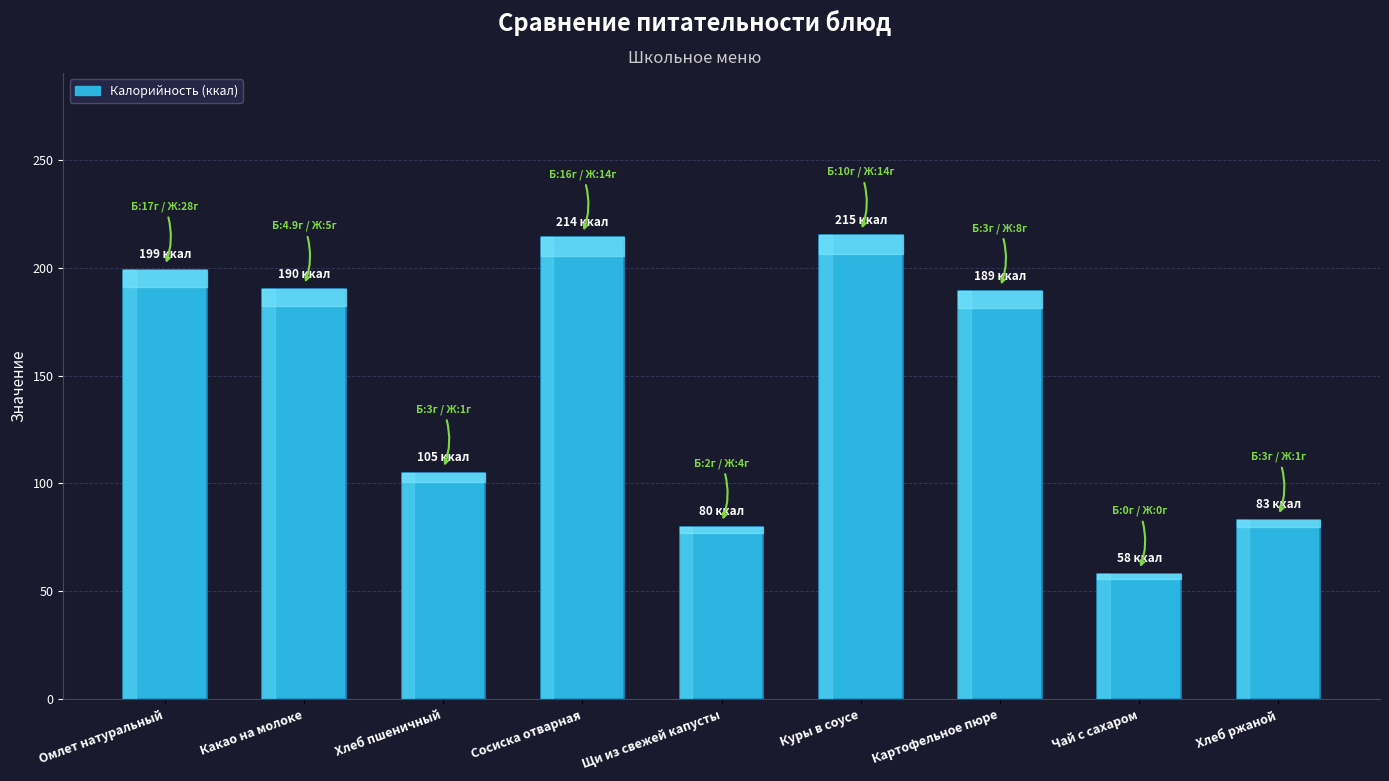

What is the difference between the maximum and minimum values?

157